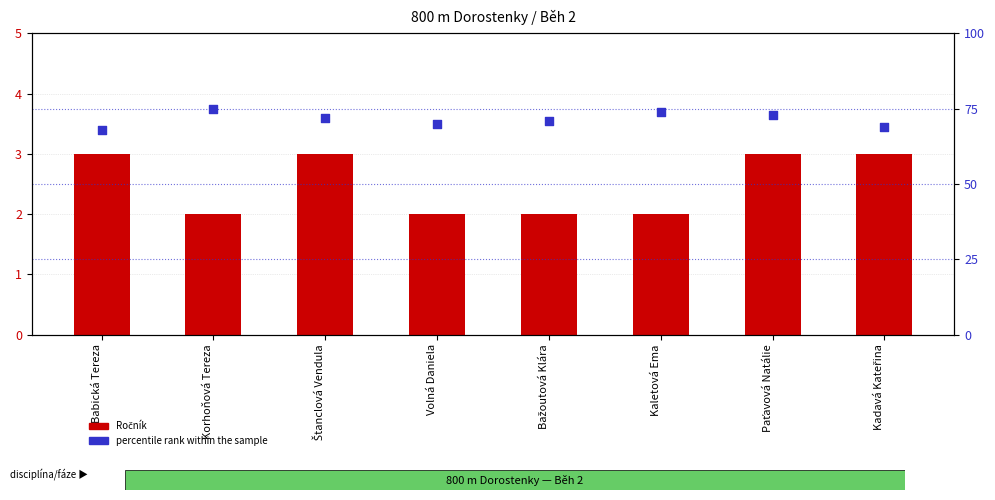

Which series reaches the minimum Y coordinate?

Ročník